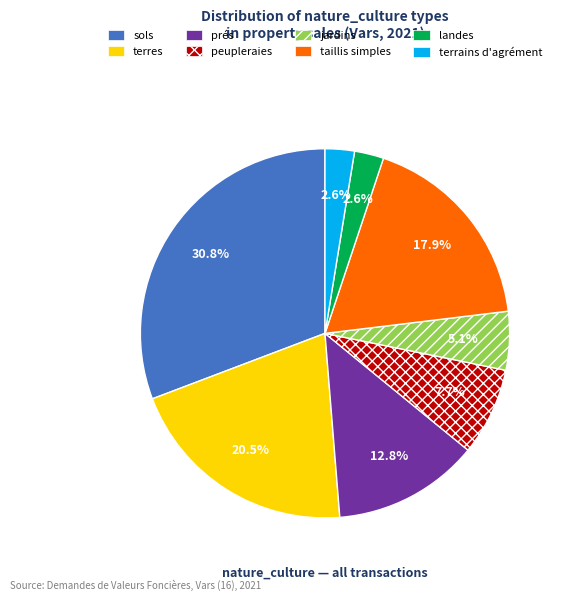

What is the ratio of the value at terrains d'agrément to the value at jardins?

0.5